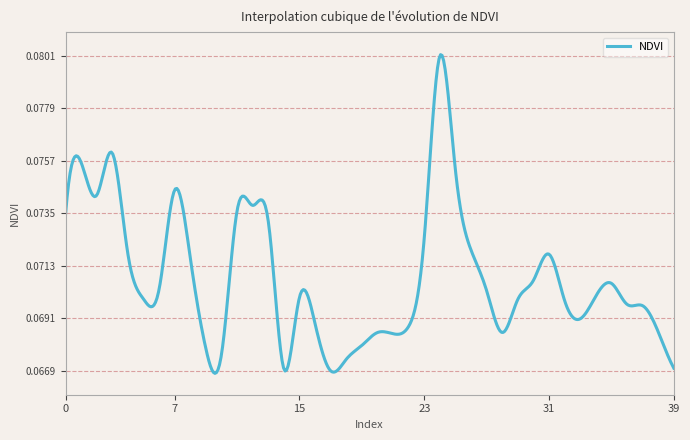

At which label is the value closest to 0?

17